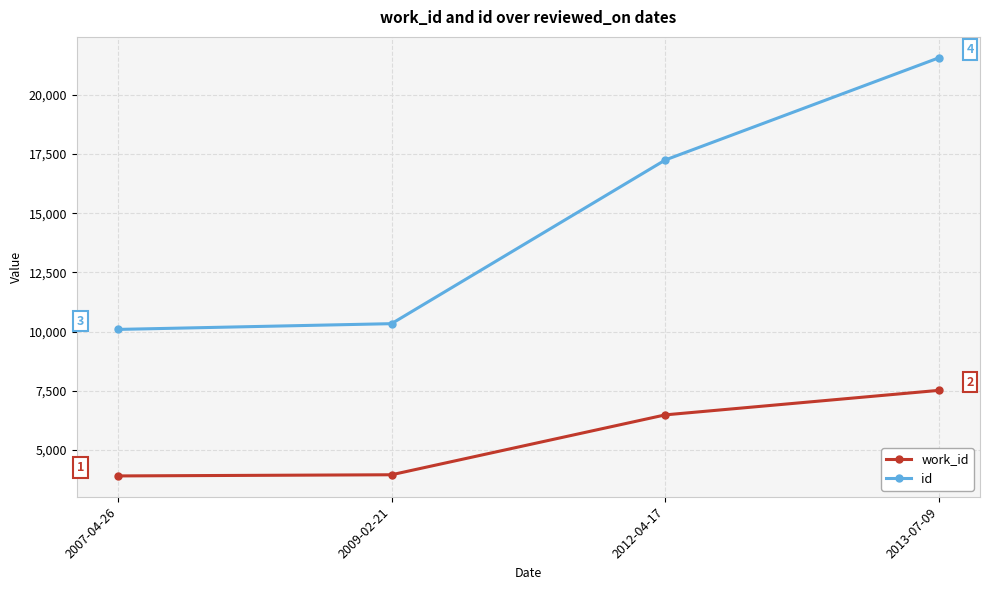

Does the chart have visible grid lines?

Yes